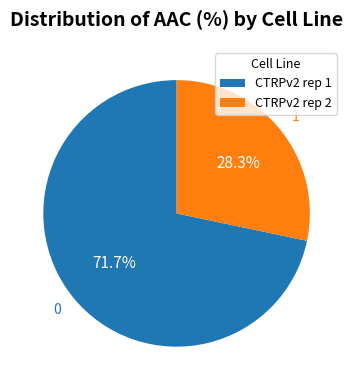

True or false: CTRPv2 rep 1 accounts for 82% of the total.

False